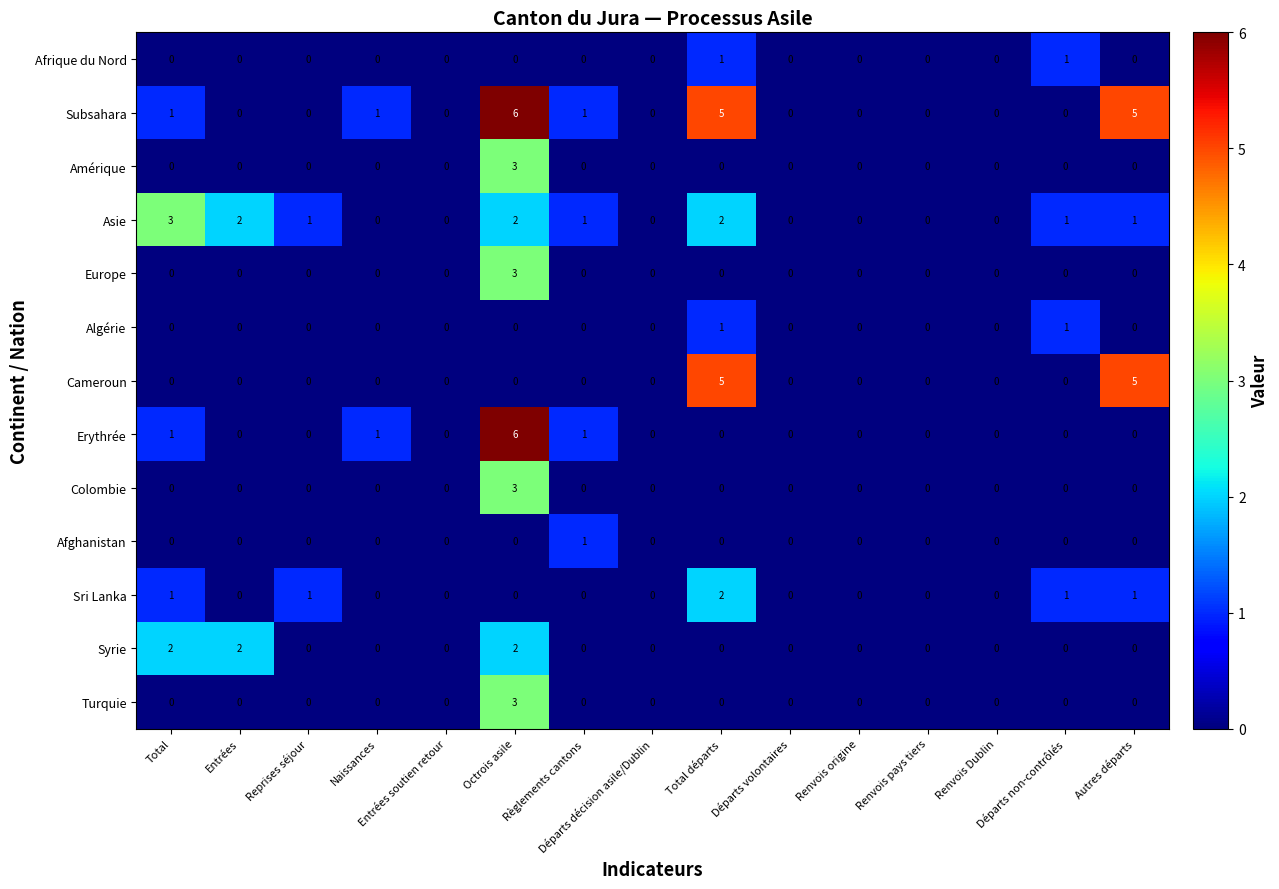

How many categories are shown in the chart?

15